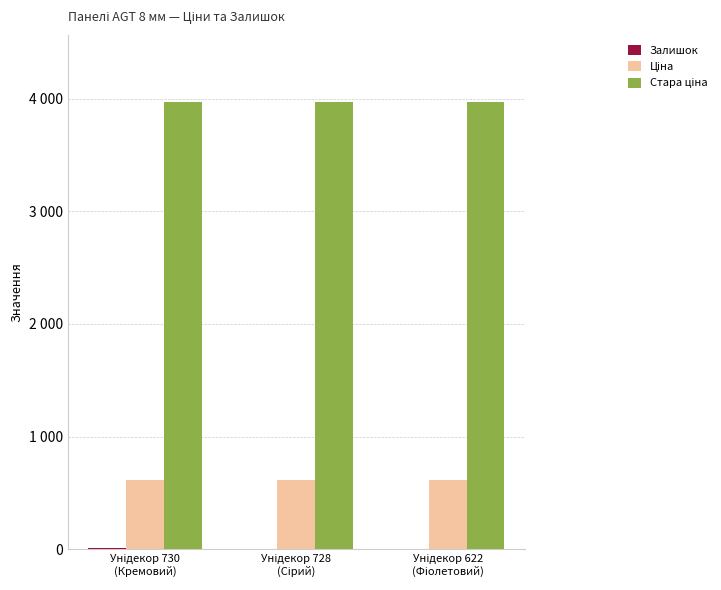

What is the difference between the highest and lowest values at Унідекор 622
(Фіолетовий)?

3967.0